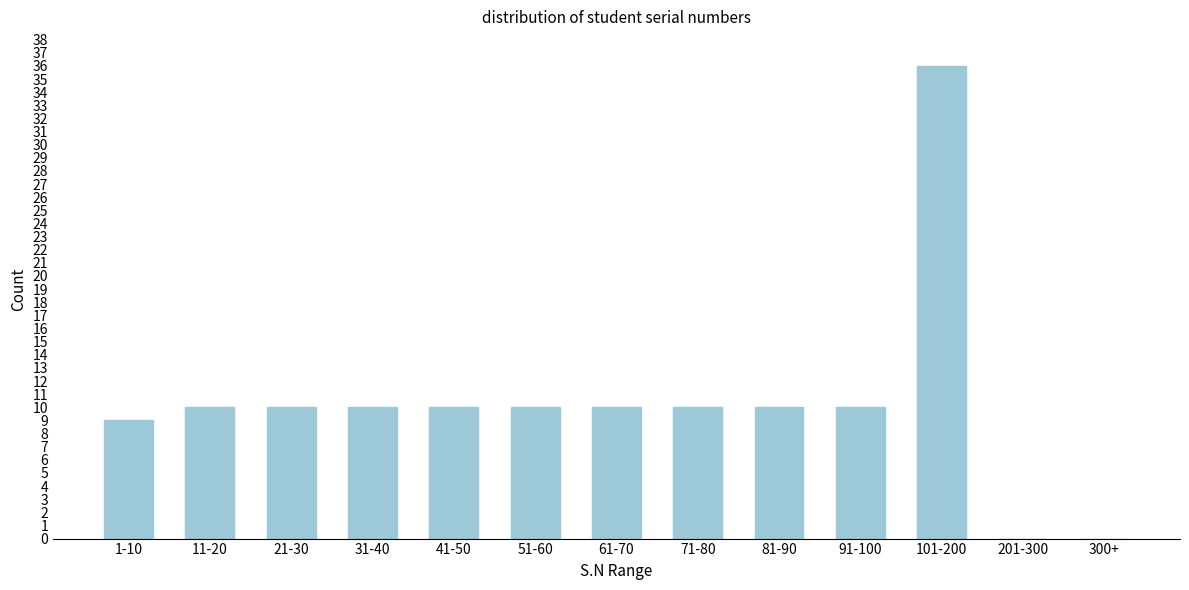

Reading left to right, extract all data points from this chart.

1-10=9	11-20=10	21-30=10	31-40=10	41-50=10	51-60=10	61-70=10	71-80=10	81-90=10	91-100=10	101-200=36	201-300=0	300+=0